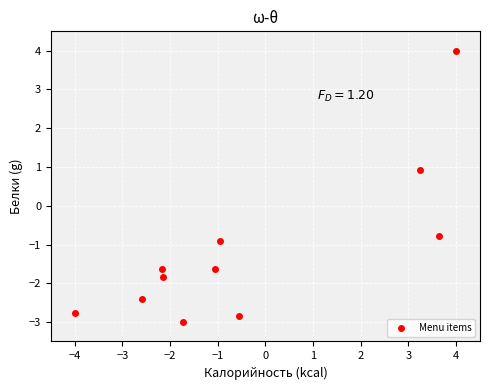

What Y value in the scatter plot is closest to 0?

-0.8